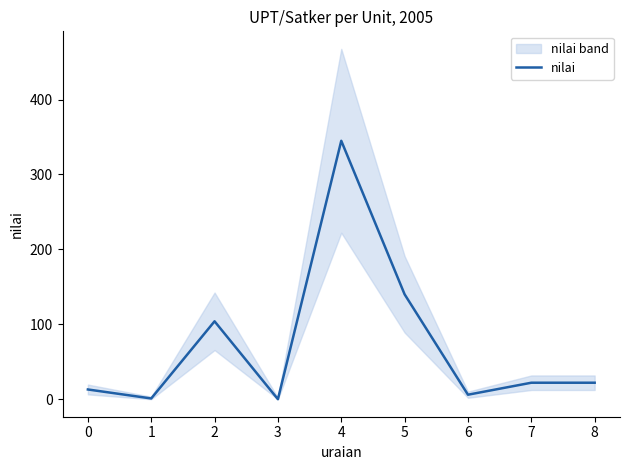

At which label does the data first exceed 22?

2